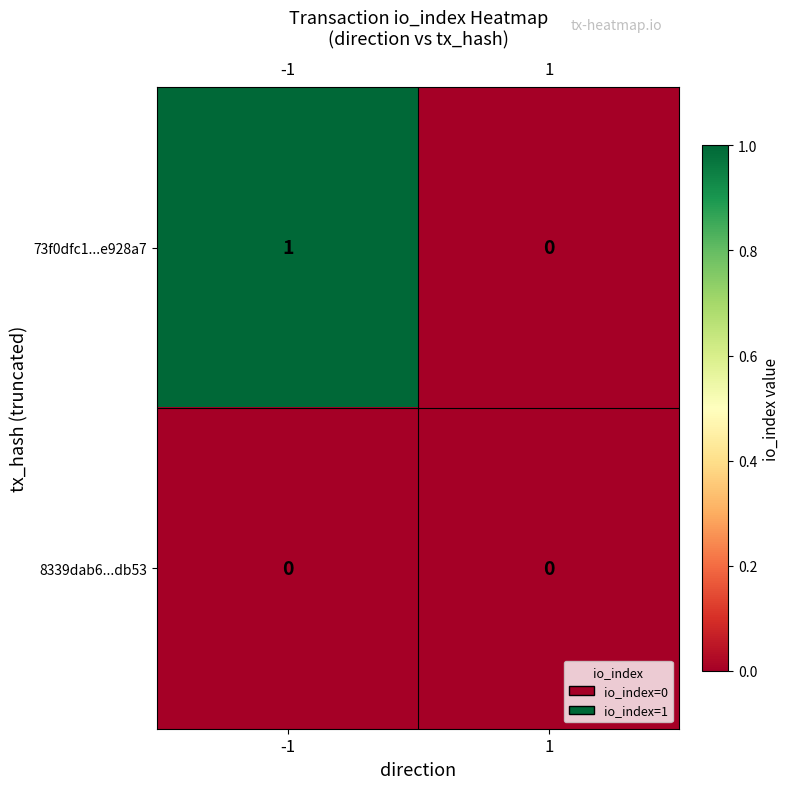

Count the number of categories in the chart.

2